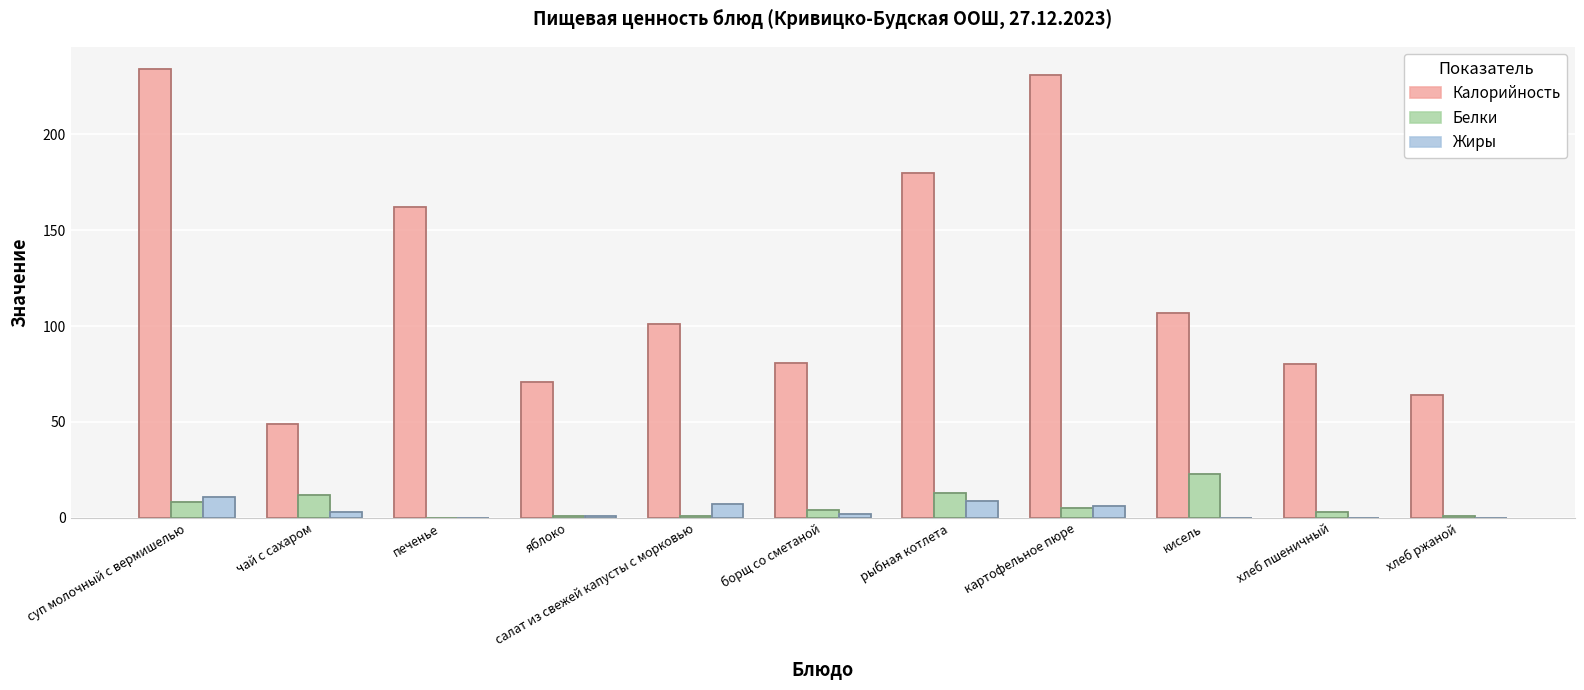

What are all the series names shown in the legend?

Калорийность, Белки, Жиры